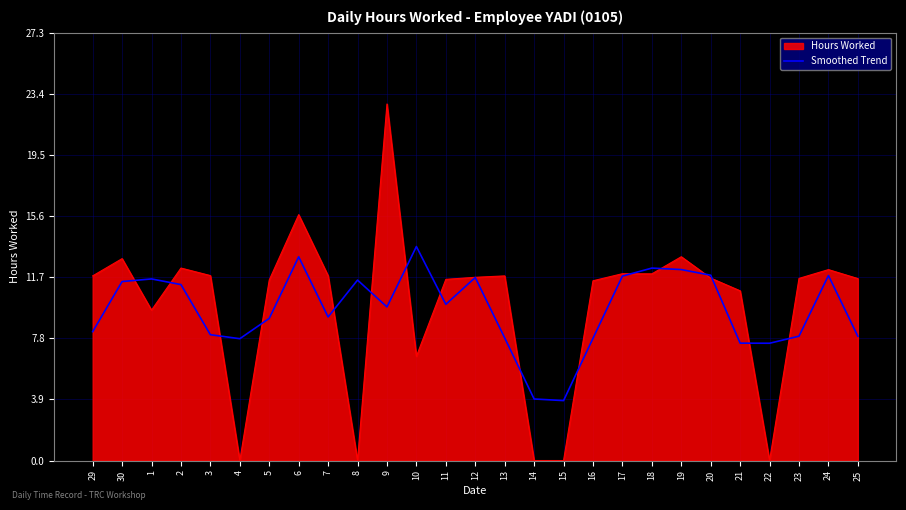

Rank the series by their maximum value, from highest to lowest.

Hours Worked, Smoothed Trend